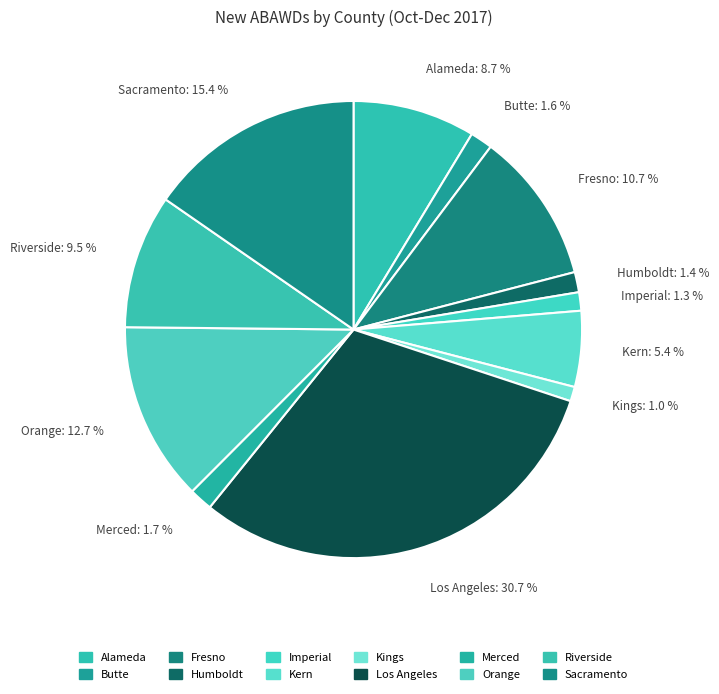

Count the number of slices in the pie.

12